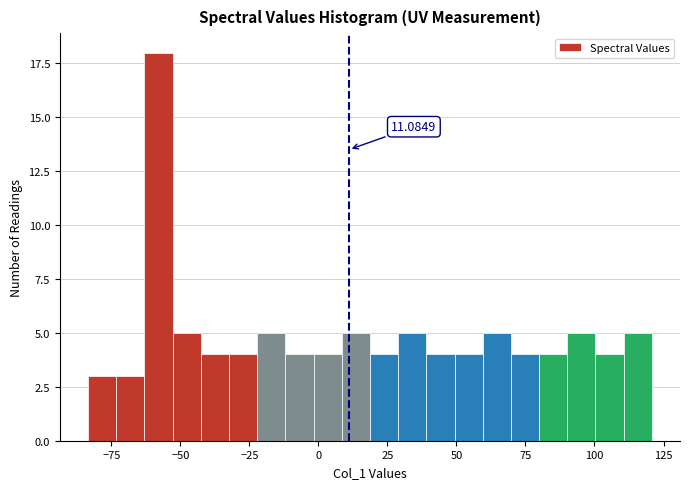

Around what value on the x-axis is the tallest bar? Give the approximate position of its centre, as read against the axis.

-60